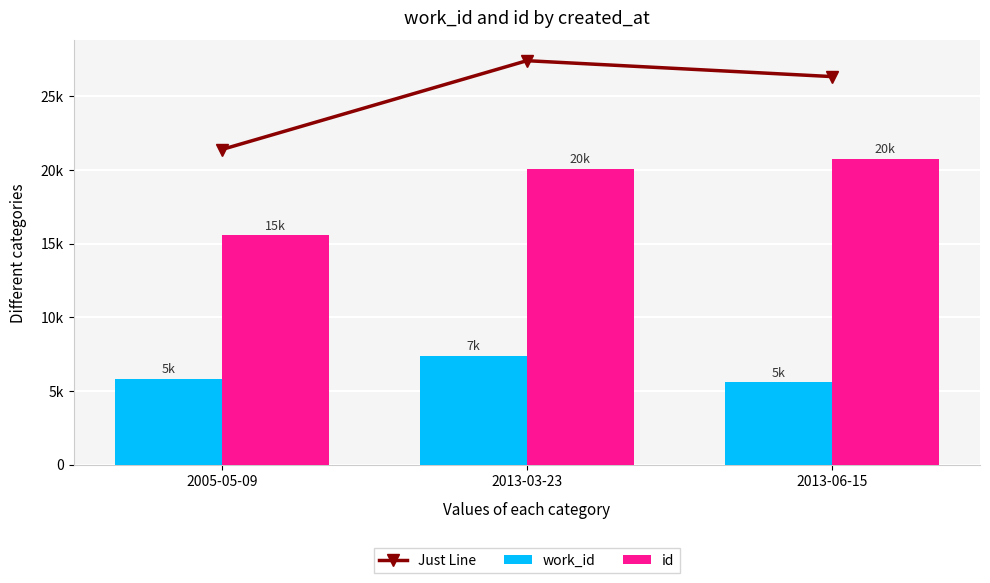

How many series are shown in this chart?

3